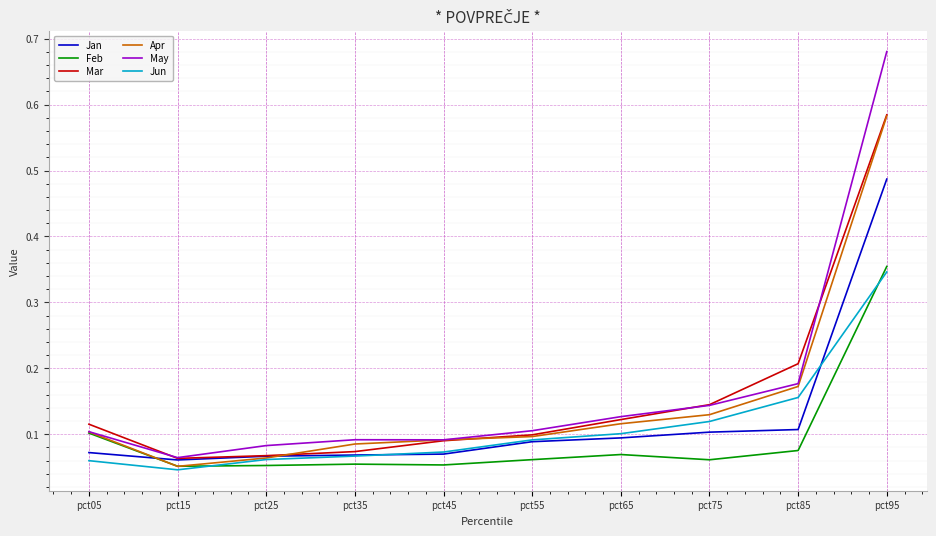

Where is the first local minimum for Jun?

pct15